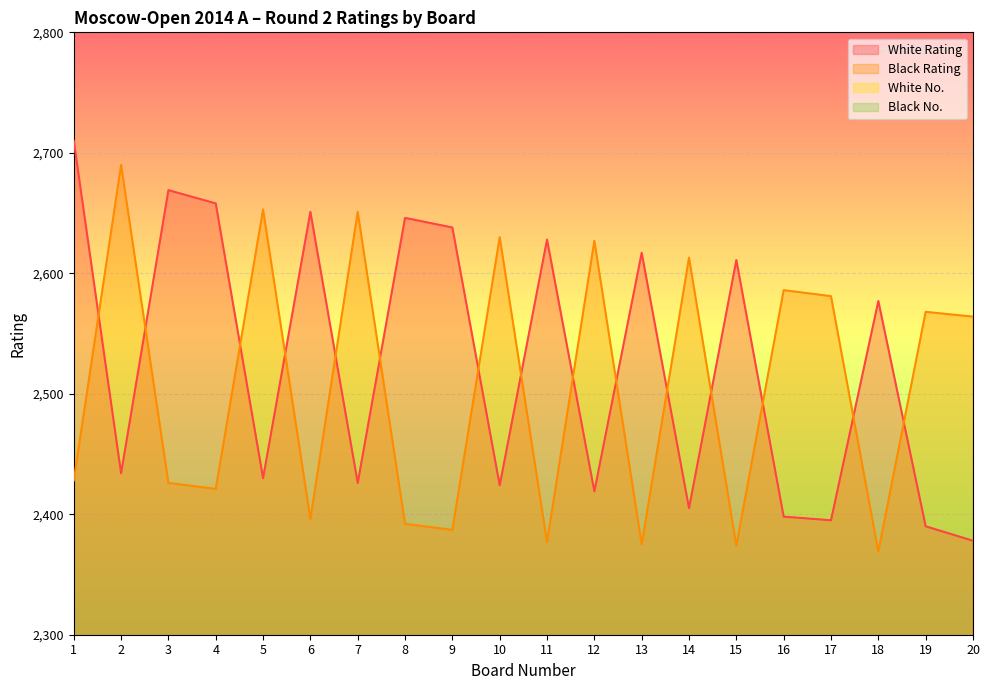

In Black No., how many points are higher than both neighbors (excluding endpoints)?

7